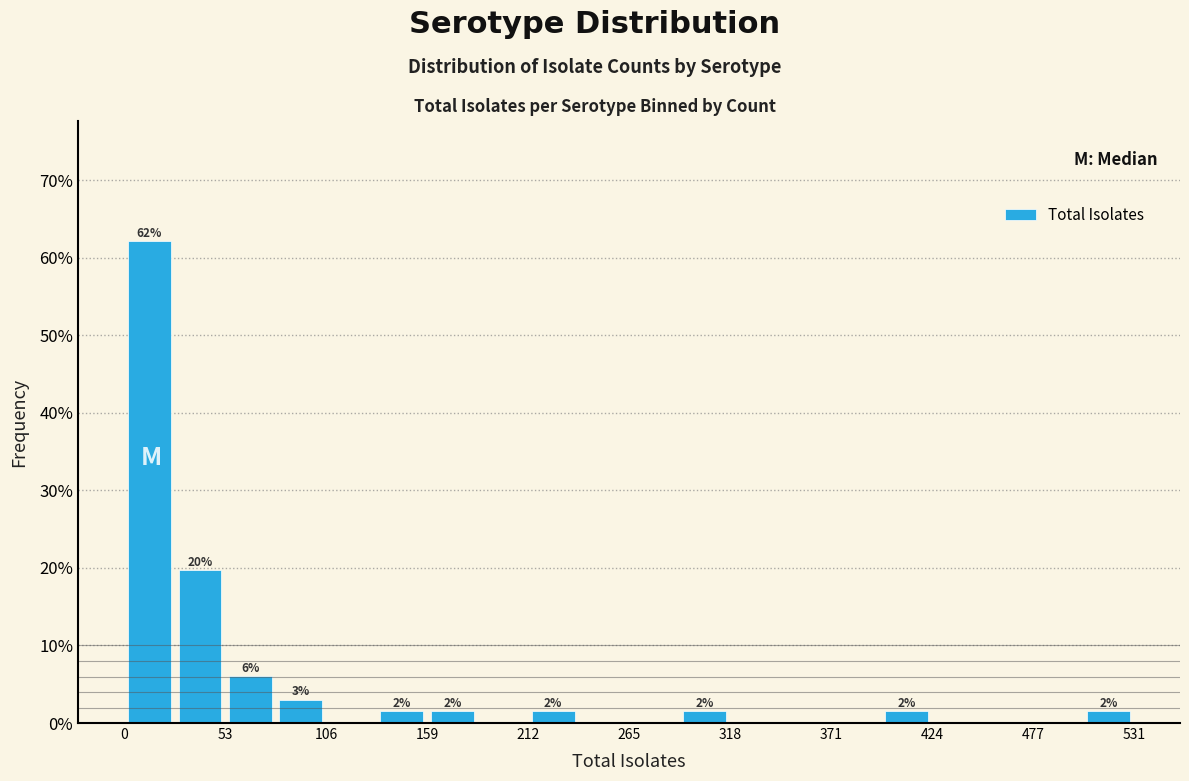

Read against the x-axis, roughly where is the centre of the tallest bar?

10